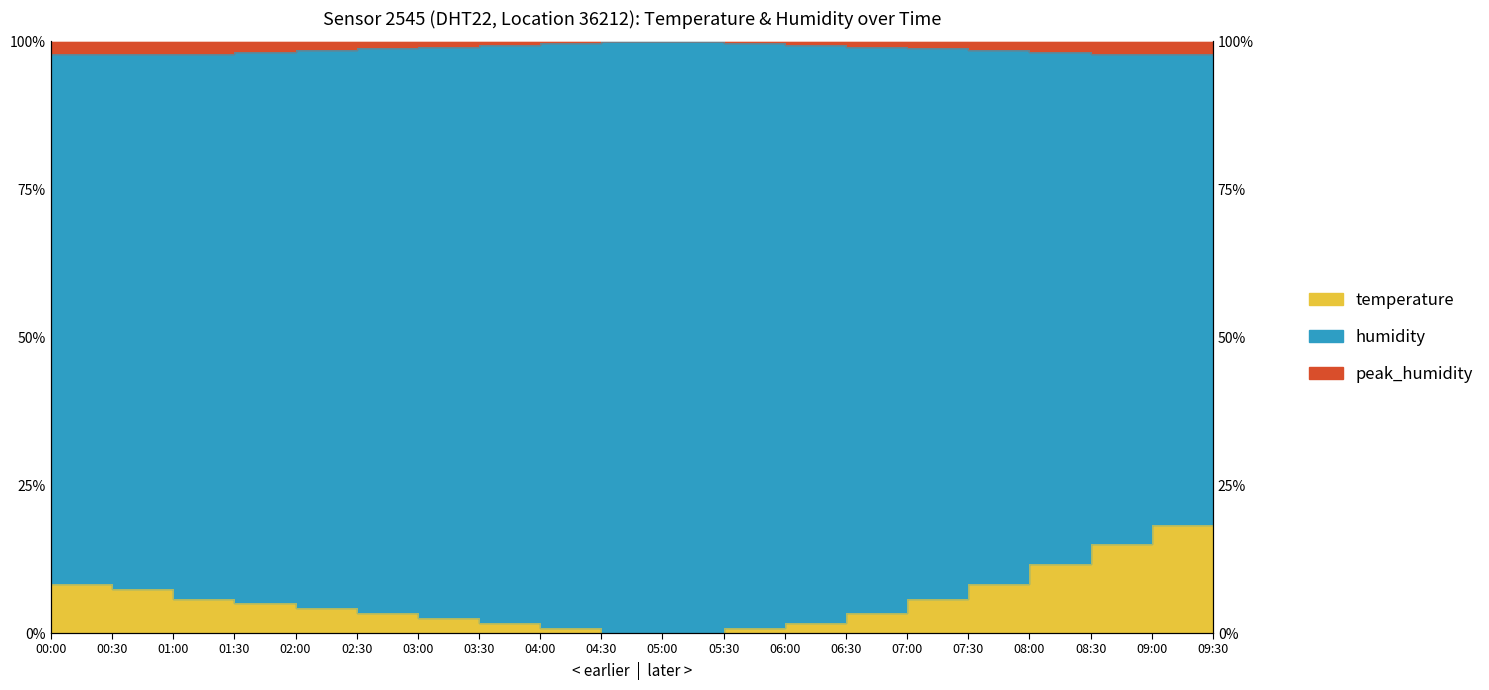

What is the label of the 10th point from the left?

04:30